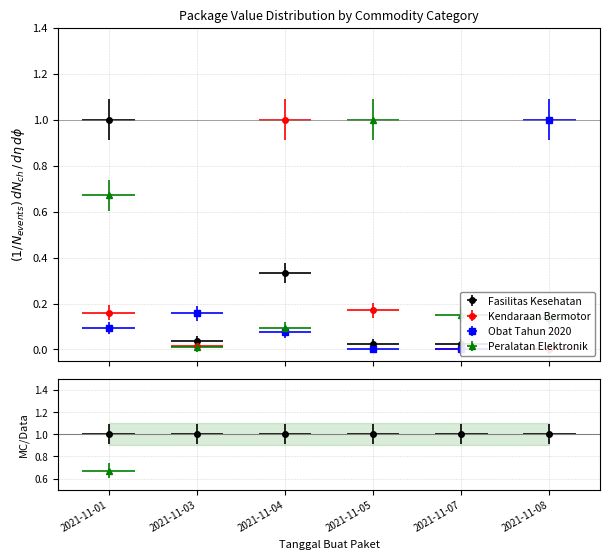

In Obat Tahun 2020, how many points are higher than both neighbors (excluding endpoints)?

1